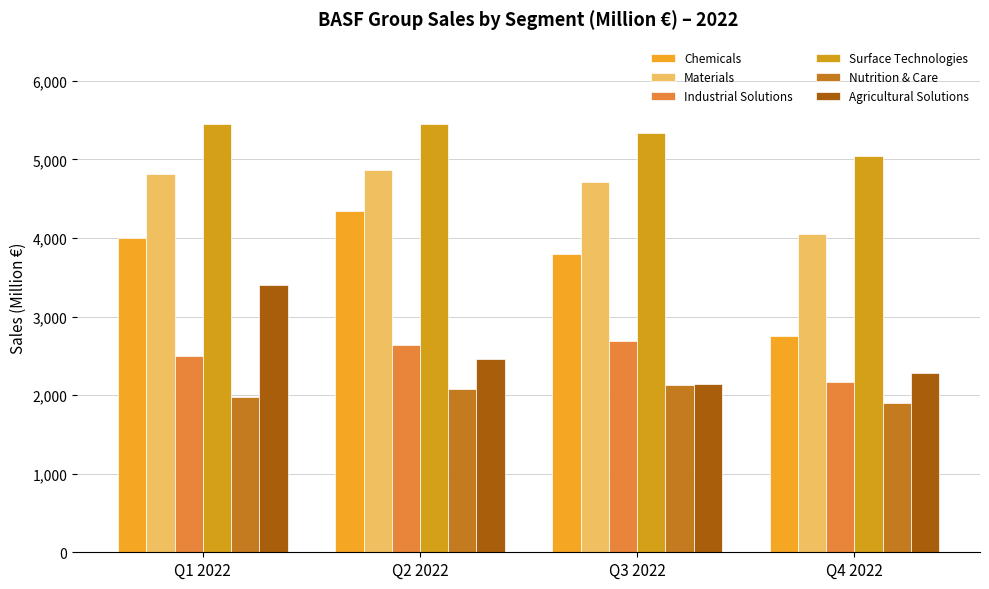

Where does the Materials series first go above 4821?

Q2 2022